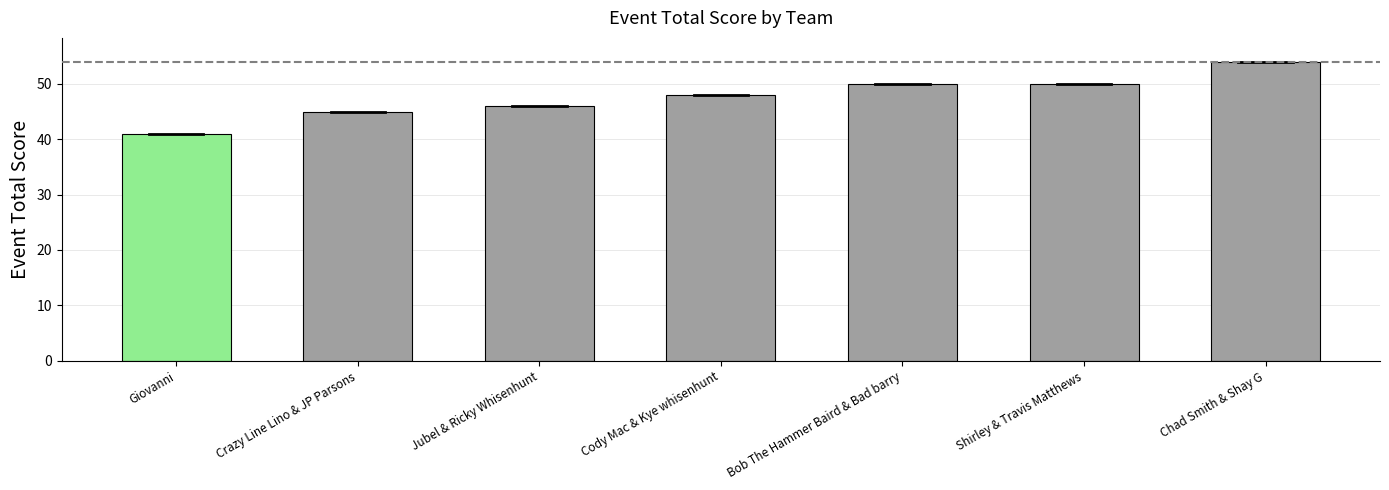

Reading left to right, list all the values displayed in this chart.

41	45	46	48	50	50	54